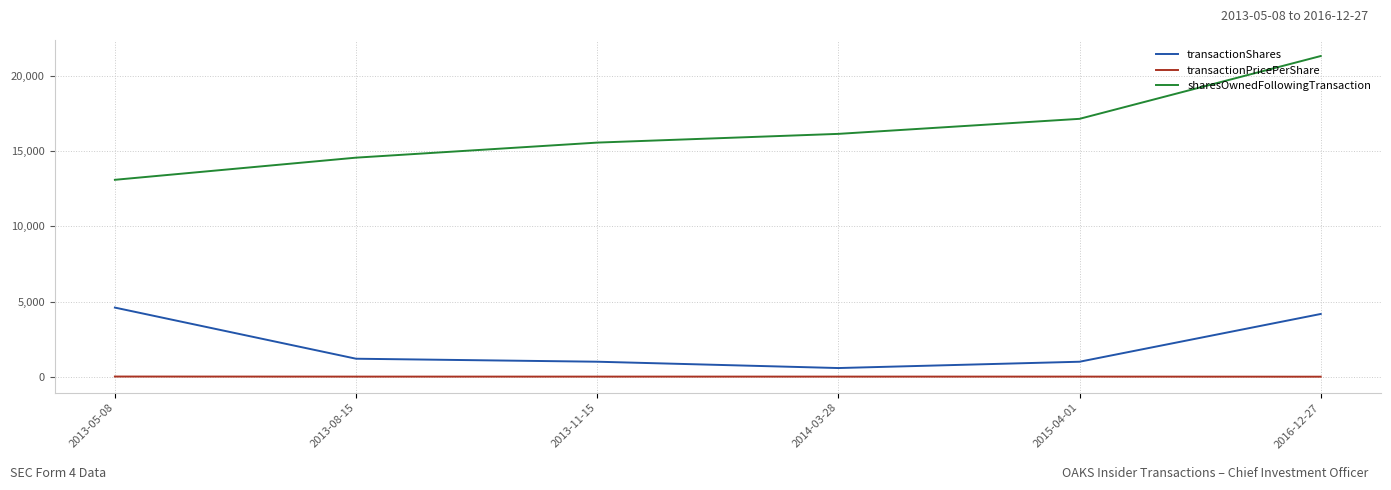

True or false: transactionShares and transactionPricePerShare intersect in this chart.

False